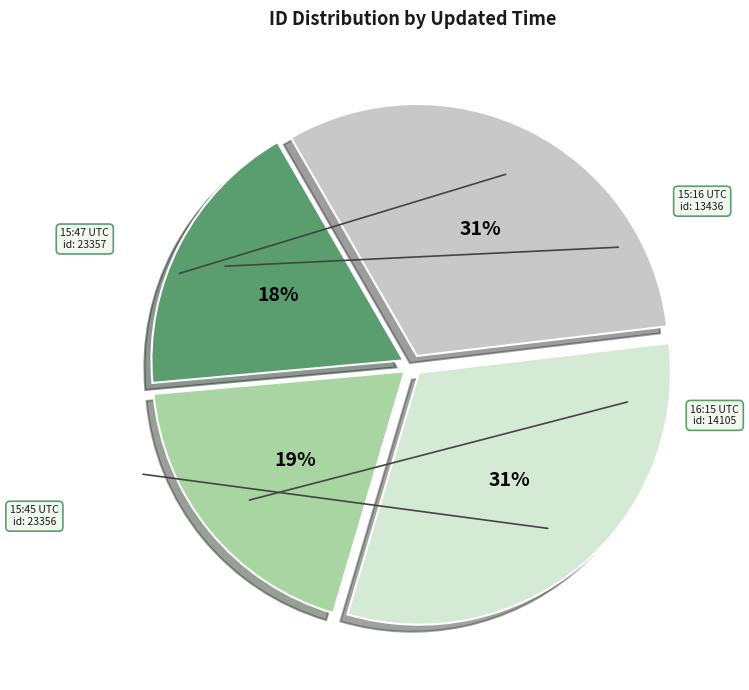

Is there any slice that represents more than half of the pie?

No